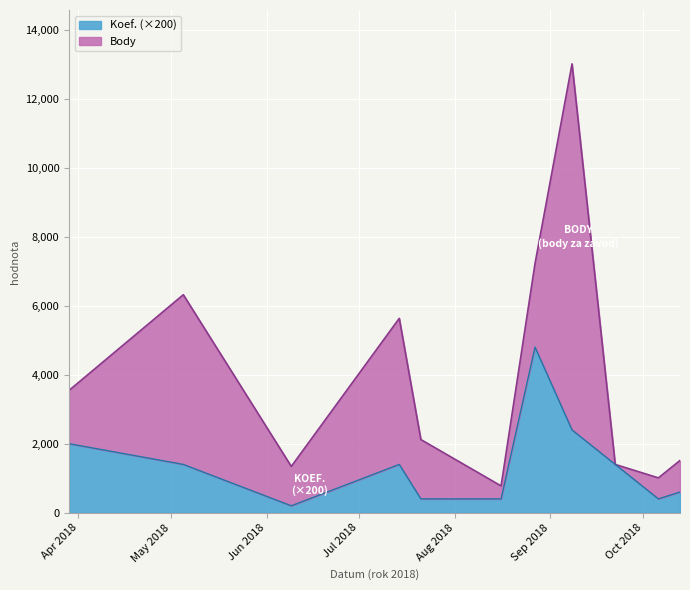

What is the difference between the second highest and minimum values?

2200